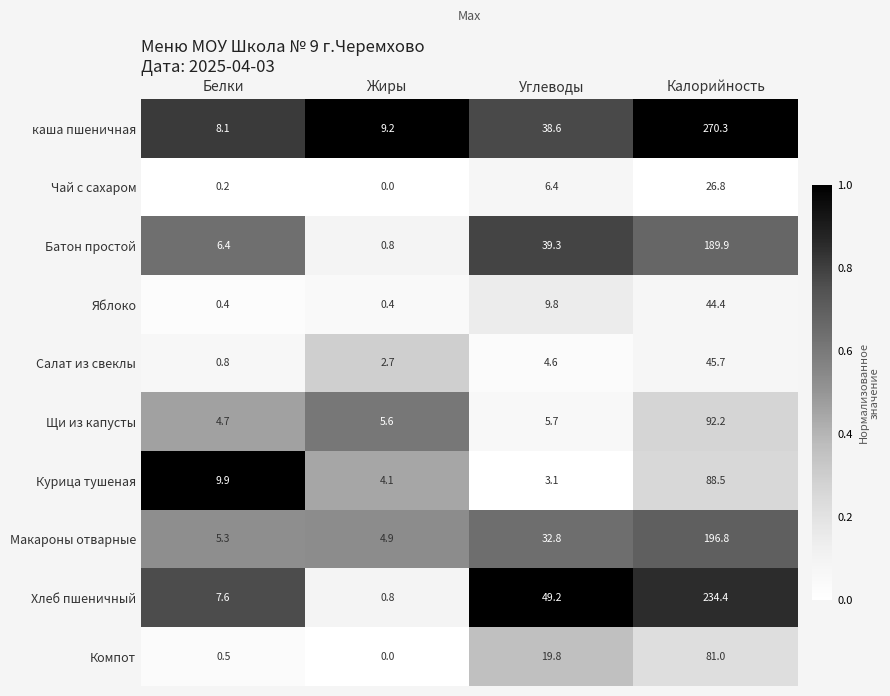

Is the value of Яблоко at Жиры greater than the value of Чай с сахаром at Жиры?

Yes